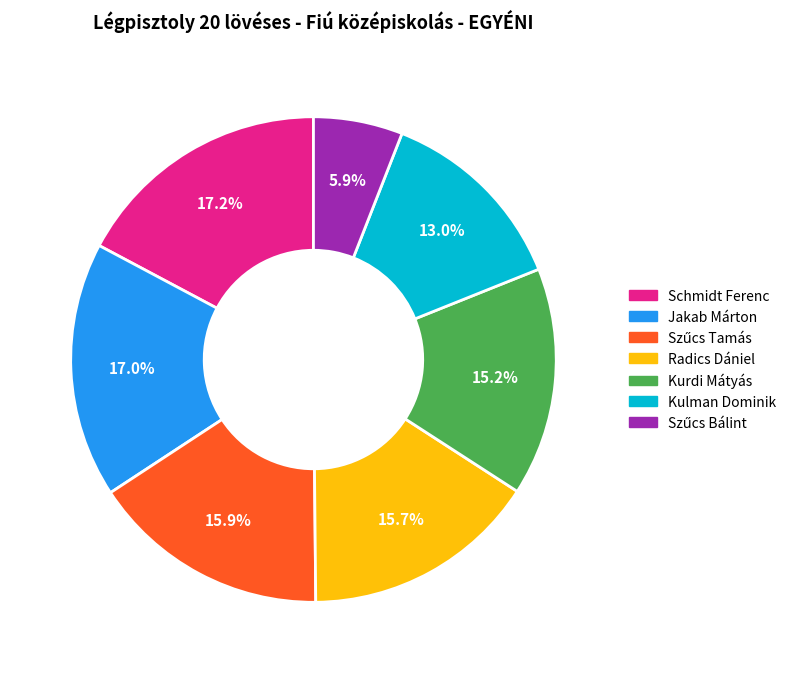

What is the ratio of the value at Radics Dániel to the value at Schmidt Ferenc?

0.9